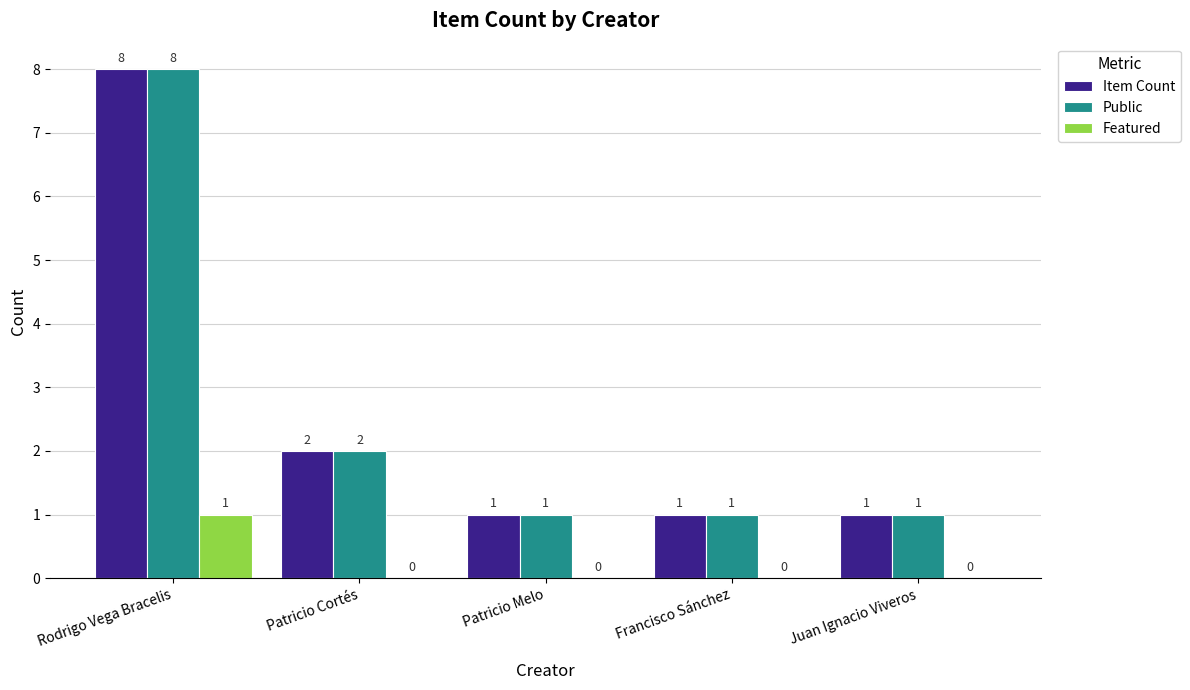

What are all the series names shown in the legend?

Item Count, Public, Featured